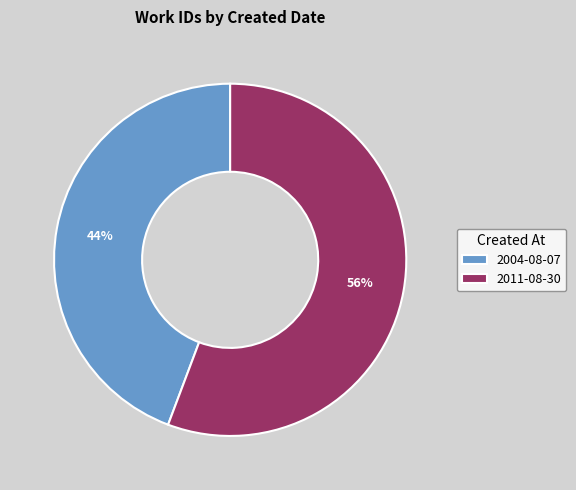

Approximately how many times larger is the value at 2011-08-30 compared to 2004-08-07?

1.3